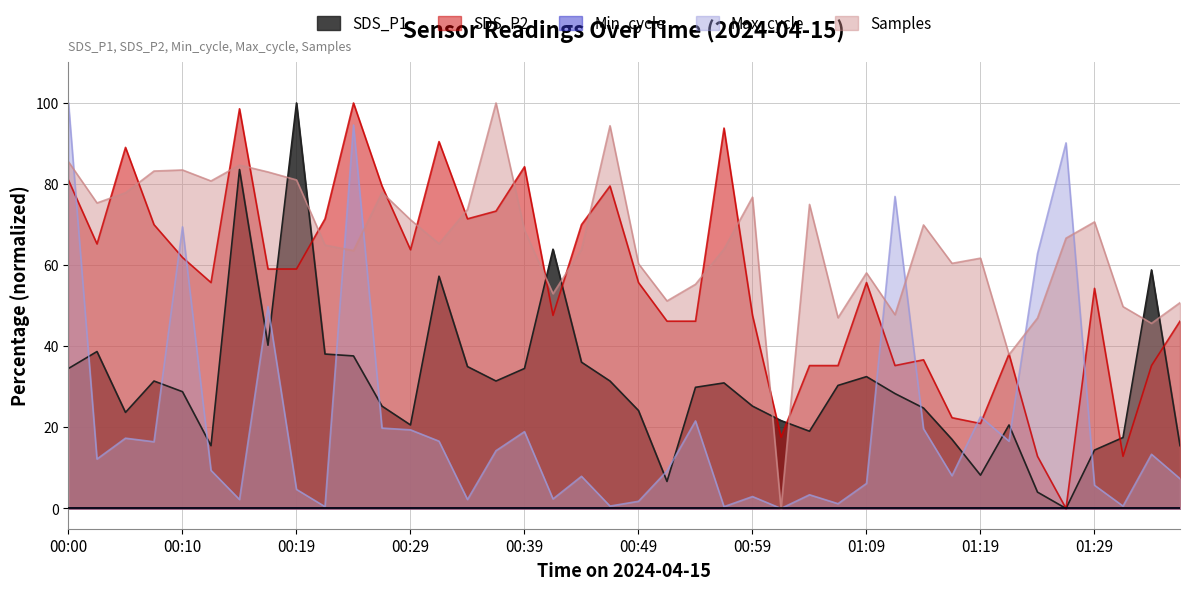

At which category does the chart reach its minimum across all series?

01:26